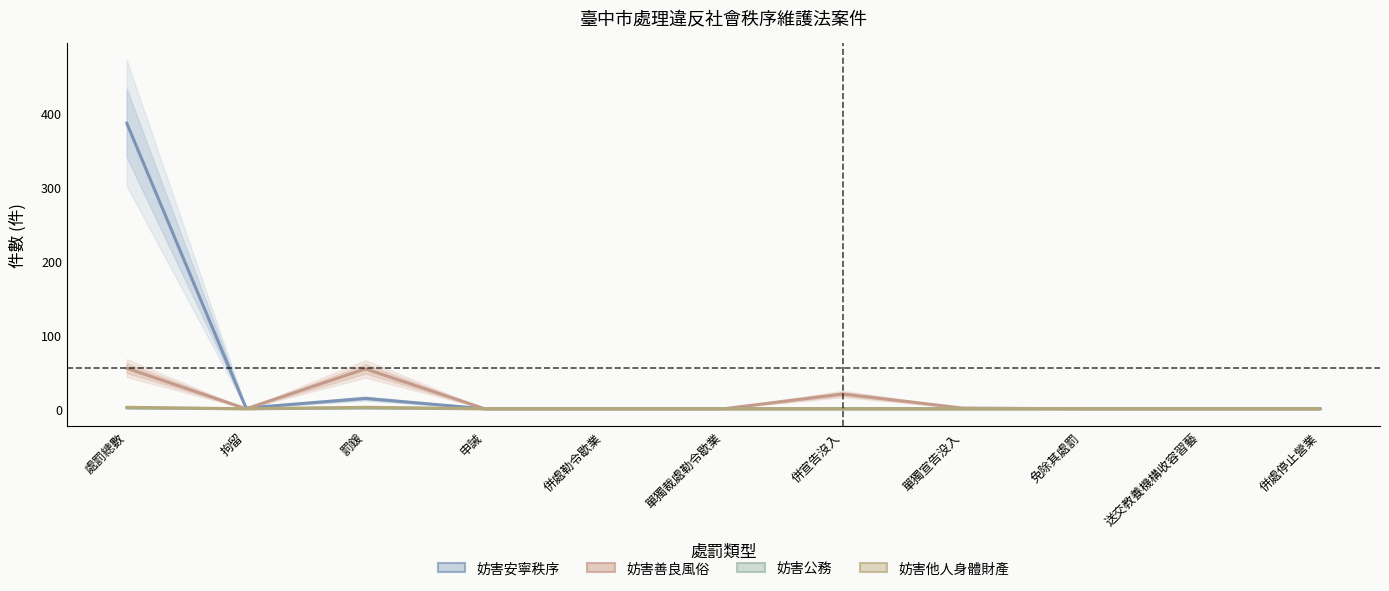

Which category has the highest value in the 妨害公務 series?

處罰總數